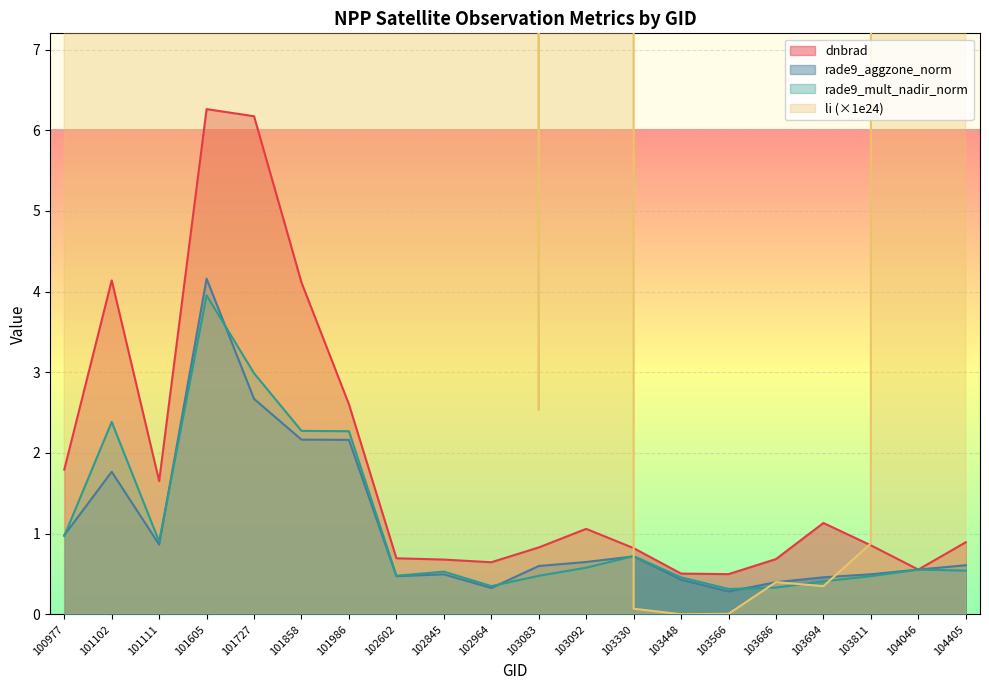

What is the maximum value for rade9_mult_nadir_norm?

4.0